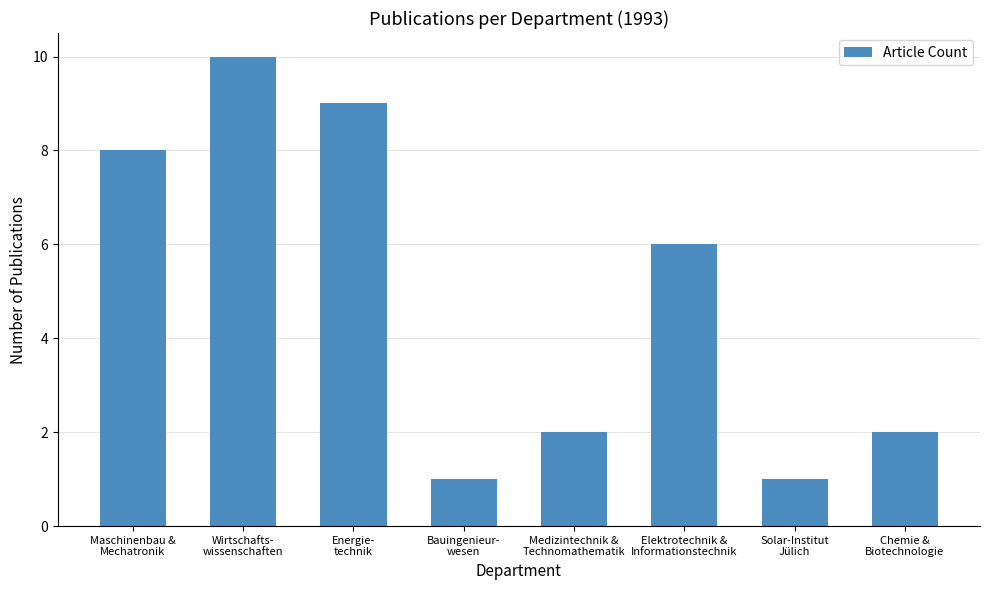

What is the value of the 7th bar from the left?

1